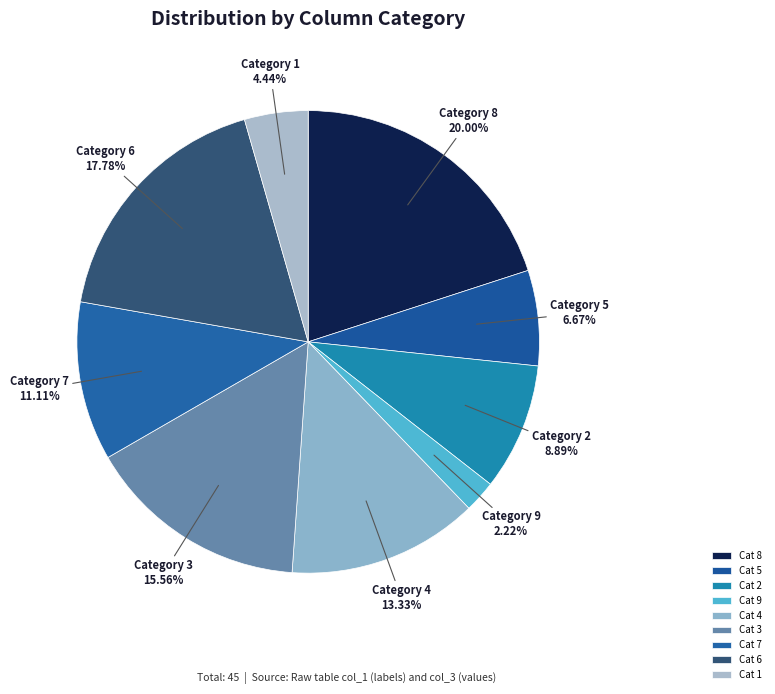

Count the number of slices in the pie.

9